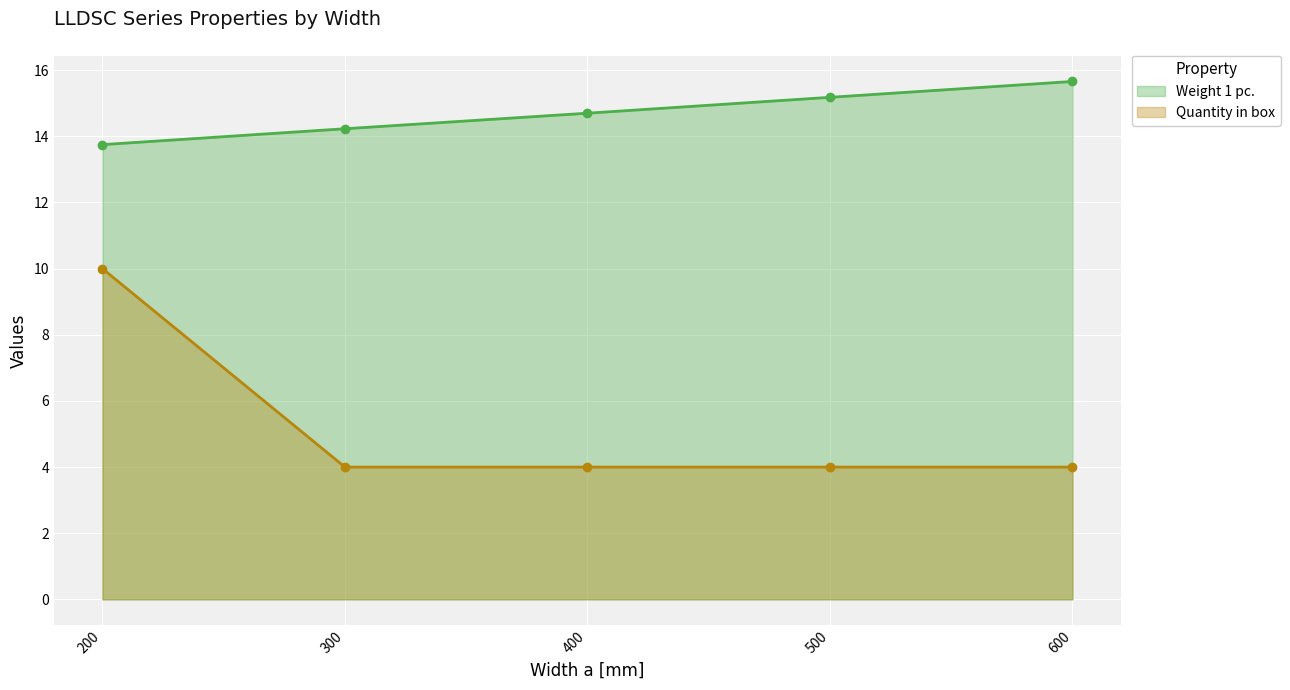

How many data points in Weight 1 pc. are above 14?

4